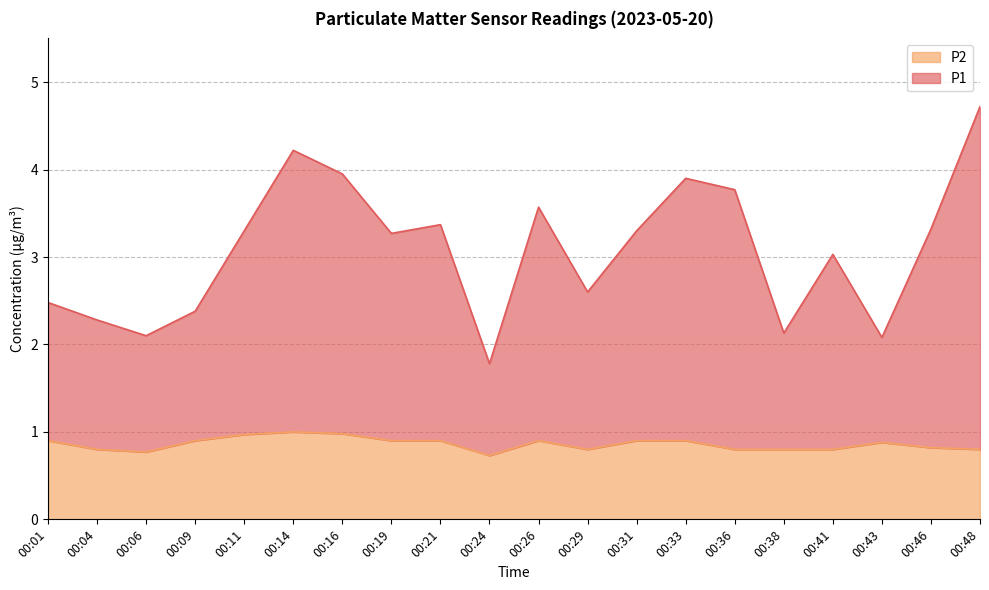

What is the spread (max minus min) of values at 00:26?

2.7